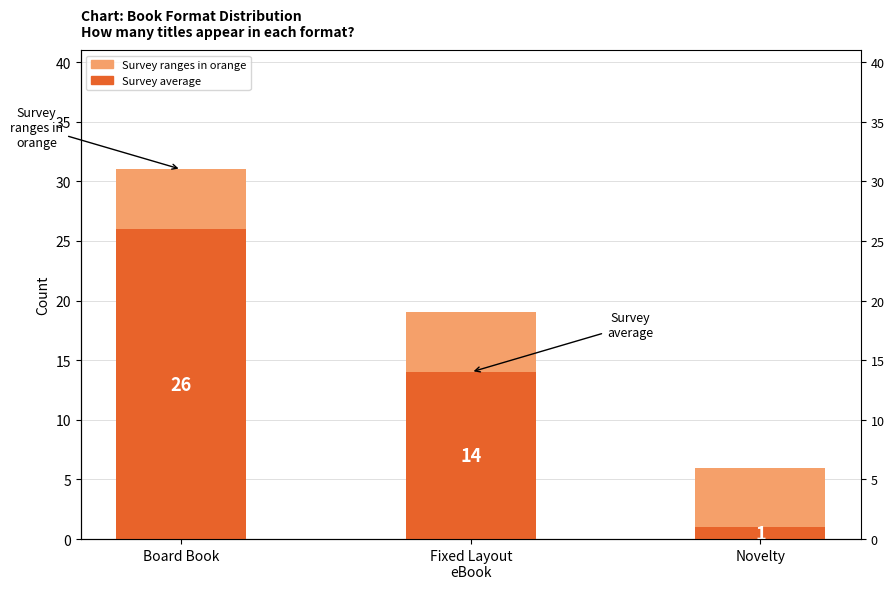

Count the Survey average values in the range 1 to 26.

3